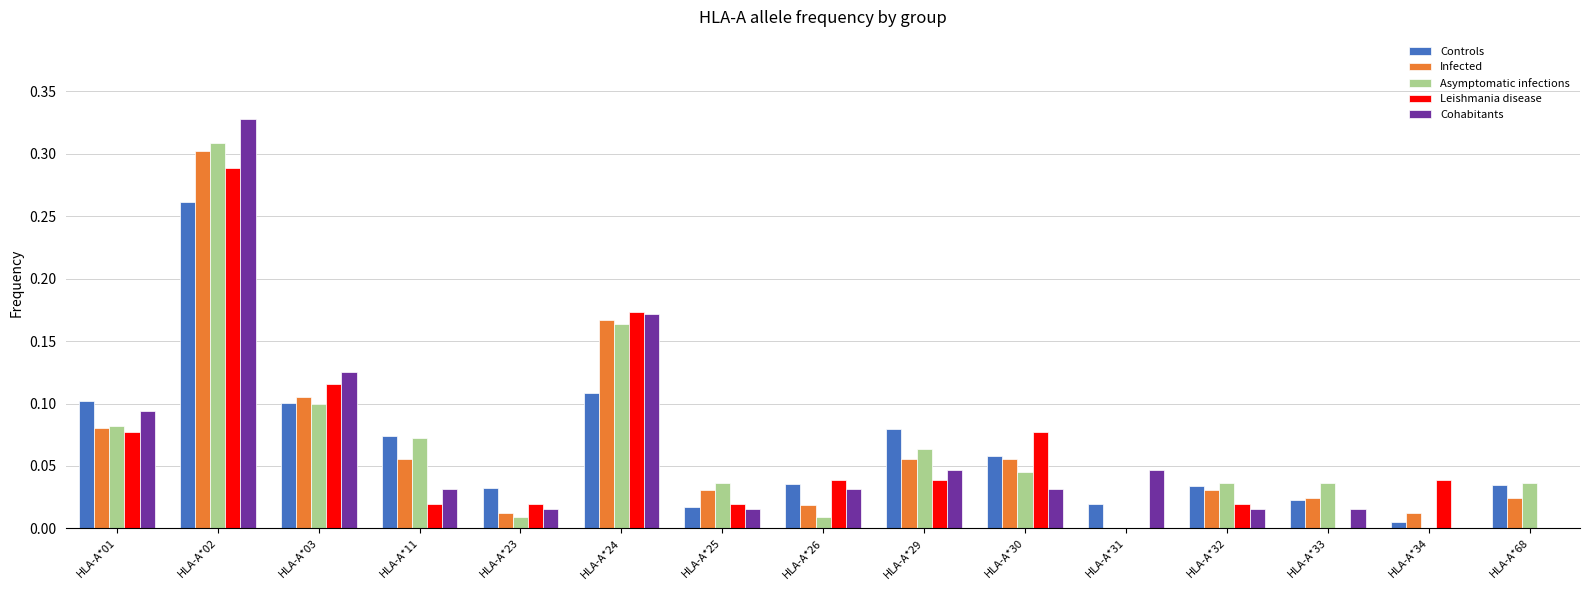

Where is Infected nearest to the value 0?

HLA-A*31